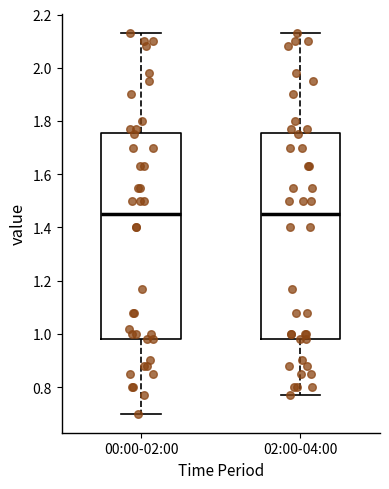

Reading left to right, transcribe this box plot: for each box, give where its median line is, the range the box spans, and where its two whiskers end, as read against the y-axis. The values are not printed on the chart, so give them approximately, as read against the axis.

00:00-02:00: median 1.46, box 0.98 to 1.76, whiskers 0.70 to 2.14
02:00-04:00: median 1.46, box 0.98 to 1.76, whiskers 0.78 to 2.14